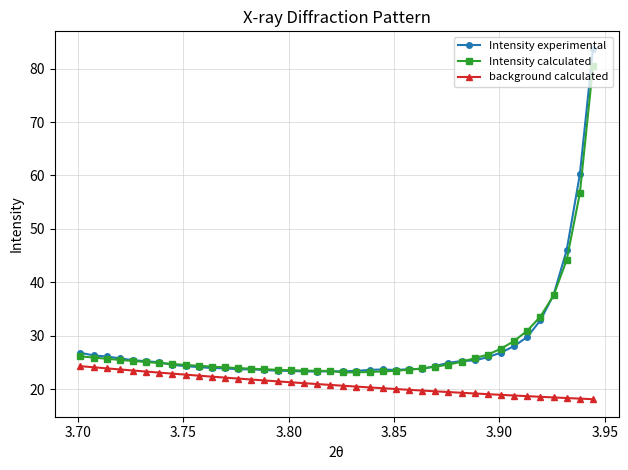

How many lines are shown in the chart?

3